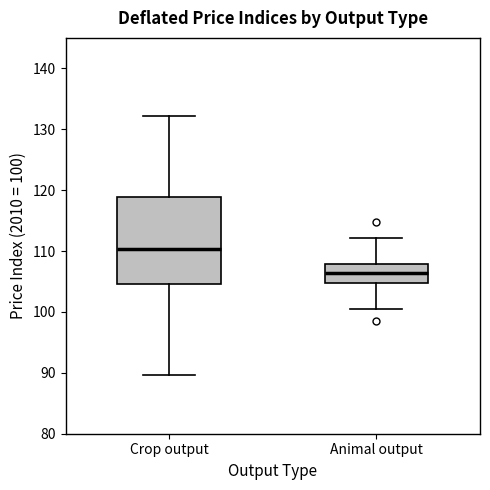

Reading left to right, read every box against the y-axis: the position of its median line, the range the box covers, and the ends of its whiskers. The values are not printed on the chart, so give them approximately, as read against the axis.

Crop output: median 110, box 105 to 119, whiskers 90 to 132
Animal output: median 106, box 105 to 108, whiskers 100 to 112